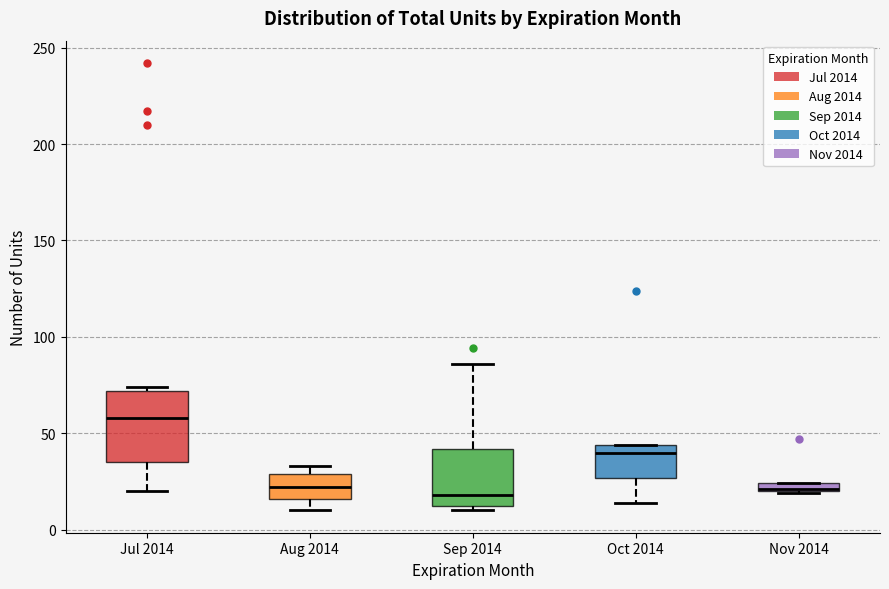

Comparing the boxes themselves (not the whiskers), which one is the tallest?

Jul 2014